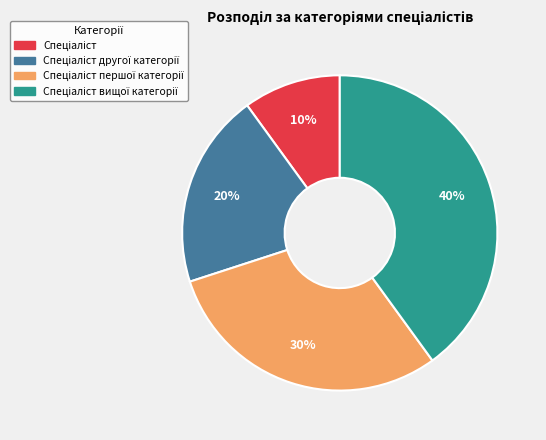

How many slices are in this pie chart?

4